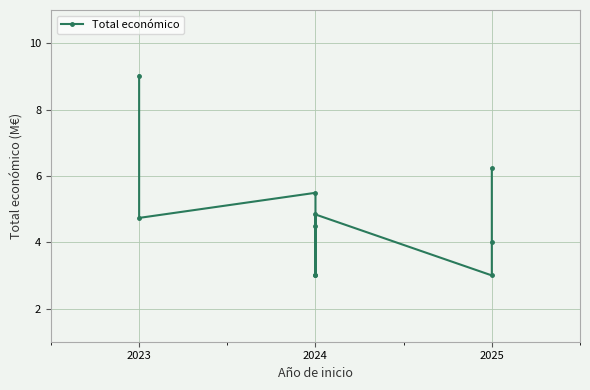

What is the value of the 1st point from the left?

9.0